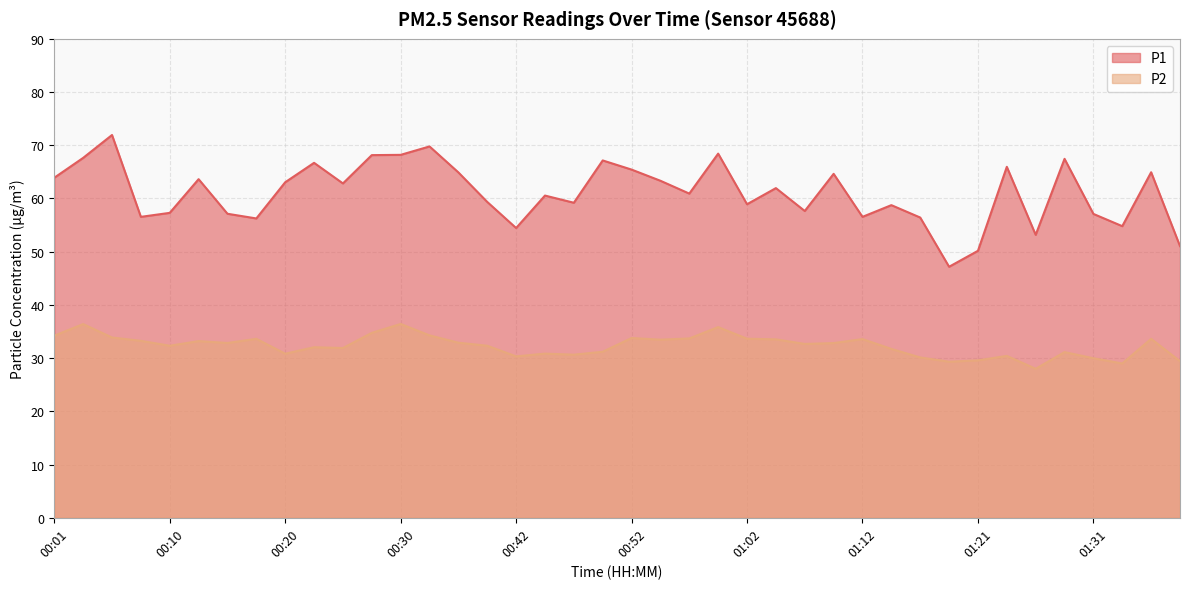

What is the label of the 34th point from the right?

00:15